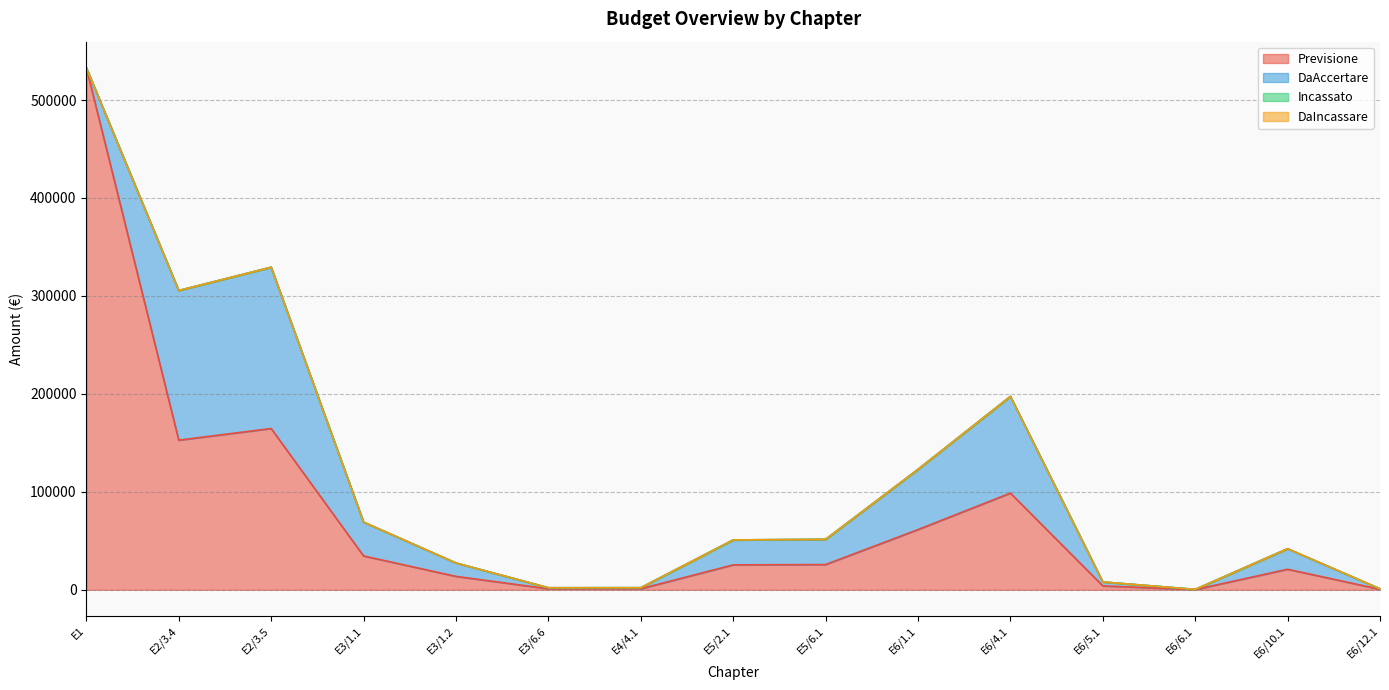

True or false: Incassato has more than 2 points higher than both neighbors.

False